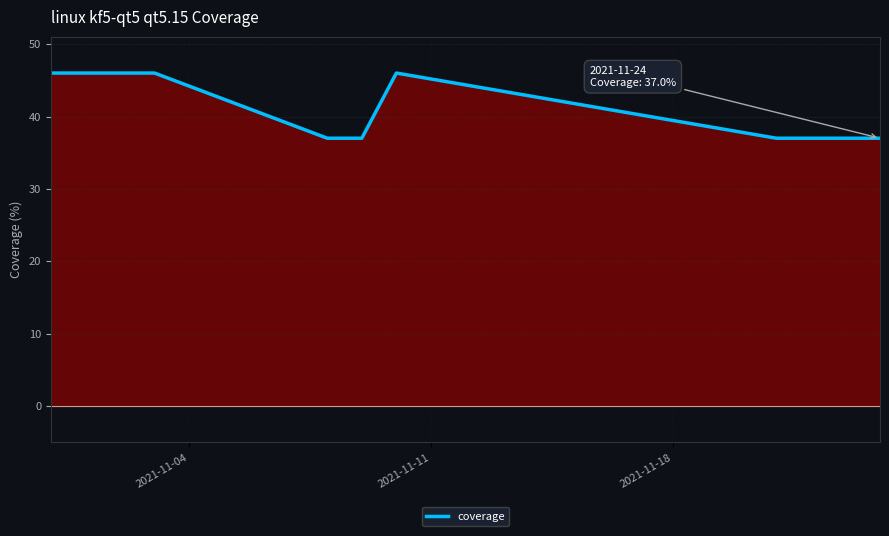

Does the chart have visible grid lines?

Yes